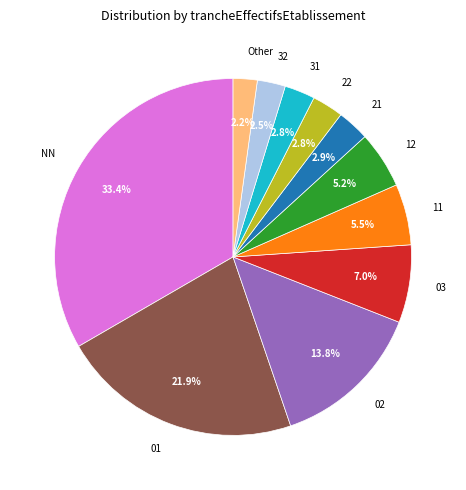

Does 02 account for over 50% of the chart?

No